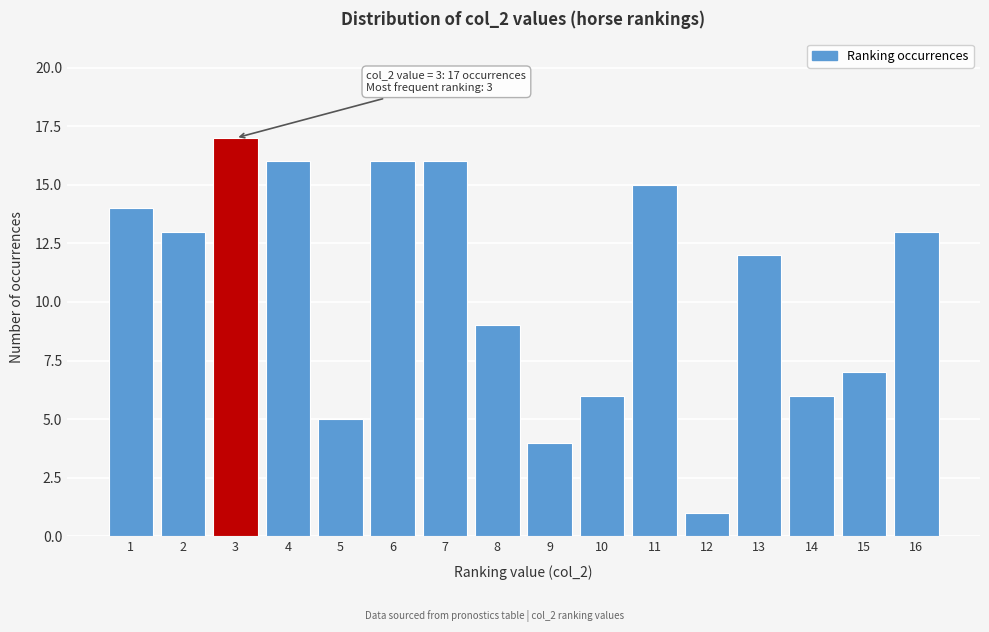

Reading right to left, what are all the values shown in this chart?

16=13	15=7	14=6	13=12	12=1	11=15	10=6	9=4	8=9	7=16	6=16	5=5	4=16	3=17	2=13	1=14